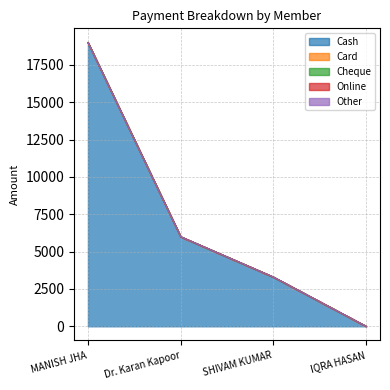

List the labels in order of Online value, smallest first.

MANISH JHA, Dr. Karan Kapoor, SHIVAM KUMAR, IQRA HASAN